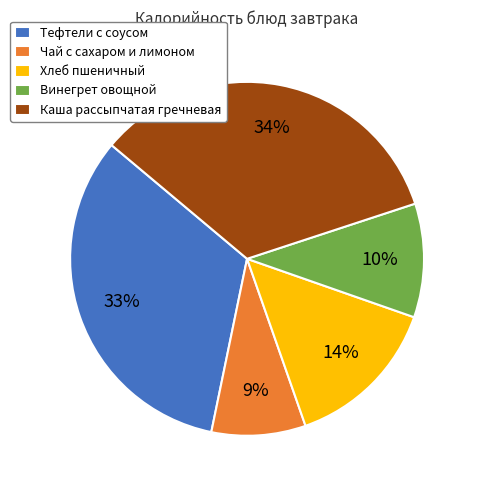

The Винегрет овощной slice represents 1% of the pie. True or false?

False